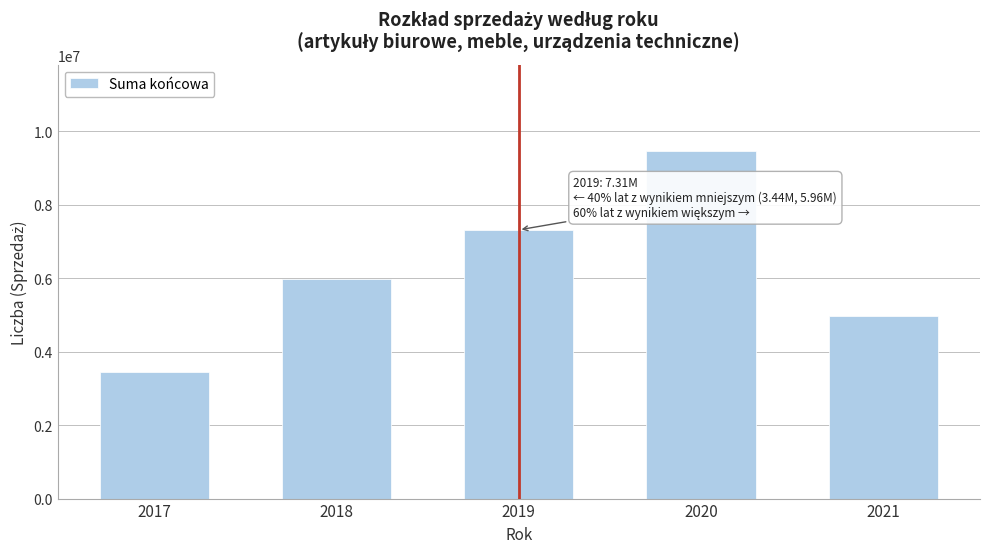

Reading right to left, extract all data points from this chart.

2021=4970242.2	2020=9448909.8	2019=7314928.3	2018=5964870.9	2017=3440743.7